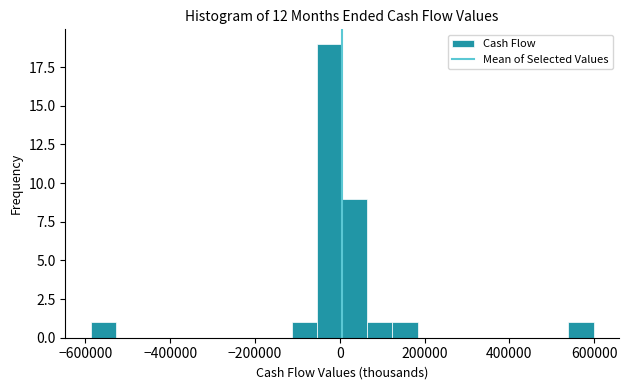

Around what value on the x-axis is the tallest bar? Give the approximate position of its centre, as read against the axis.

-20000